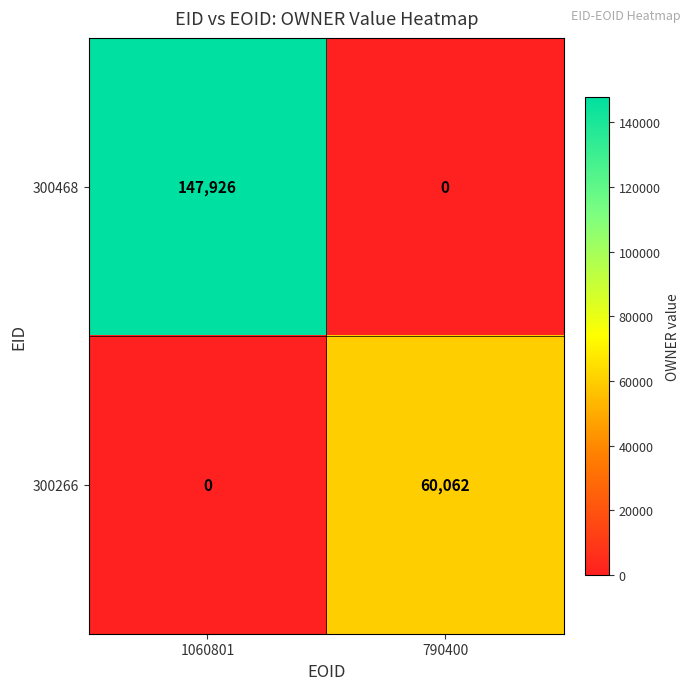

Count the number of data series in this chart.

2